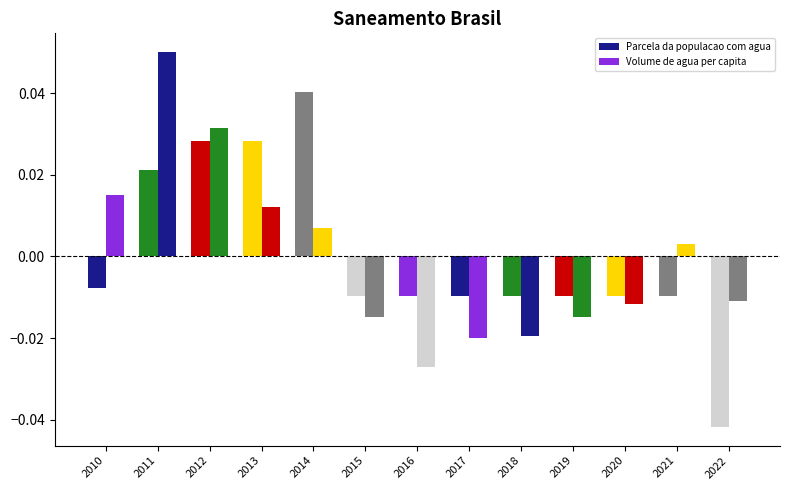

Reading right to left, transcribe all the data shown in this chart.

Parcela da populacao com agua: 2022=-0.0	2021=-0.0	2020=-0.0	2019=-0.0	2018=-0.0	2017=-0.0	2016=-0.0	2015=-0.0	2014=0.0	2013=0.0	2012=0.0	2011=0.0	2010=-0.0
Volume de agua per capita: 2022=-0.0	2021=0.0	2020=-0.0	2019=-0.0	2018=-0.0	2017=-0.0	2016=-0.0	2015=-0.0	2014=0.0	2013=0.0	2012=0.0	2011=0.1	2010=0.0